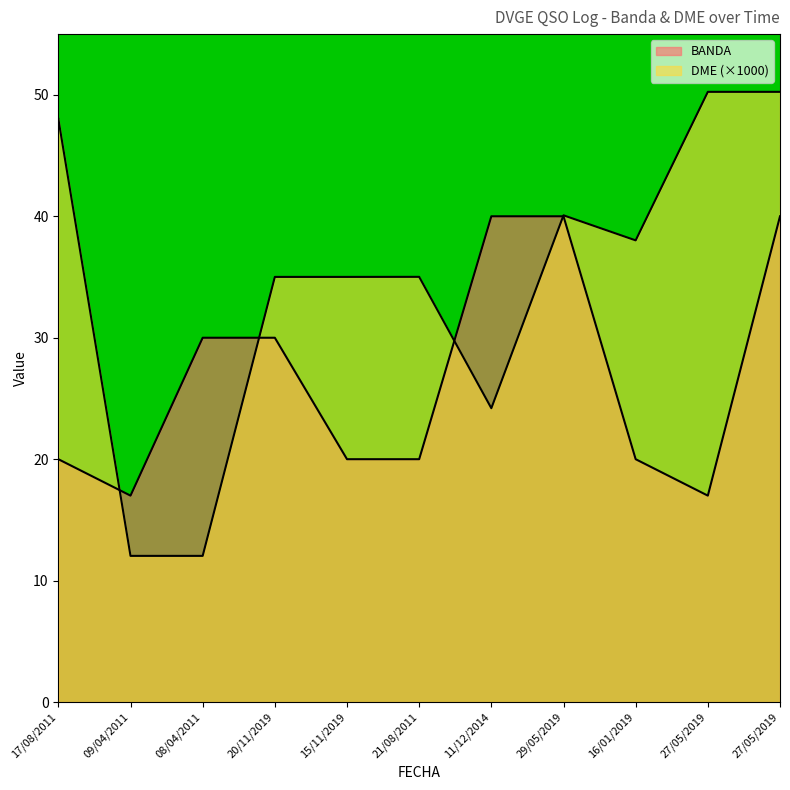

At which category is the sum across all series the highest?

27/05/2019